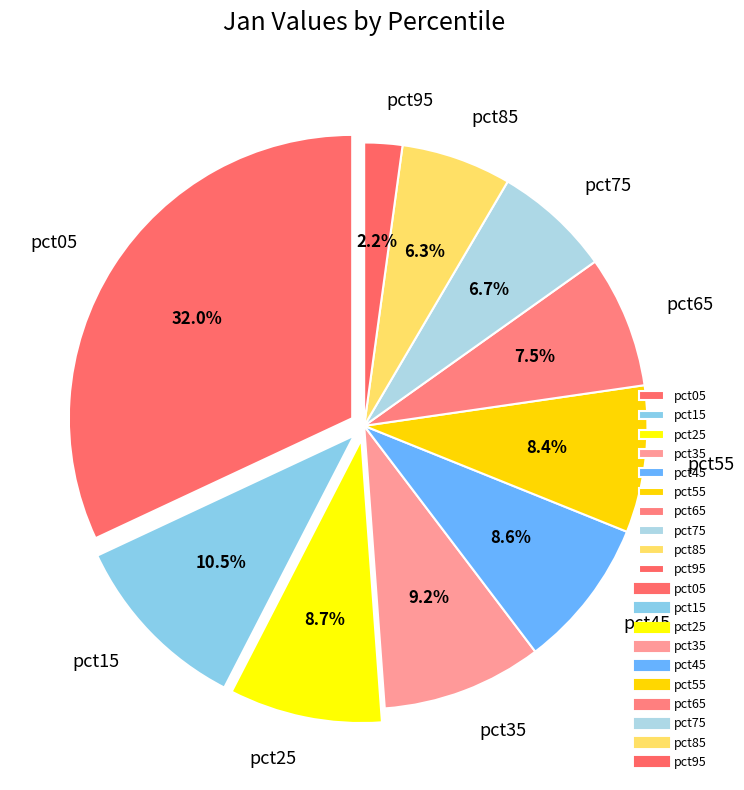

Combined, what portion of the pie is pct35 and pct25?

17.9%